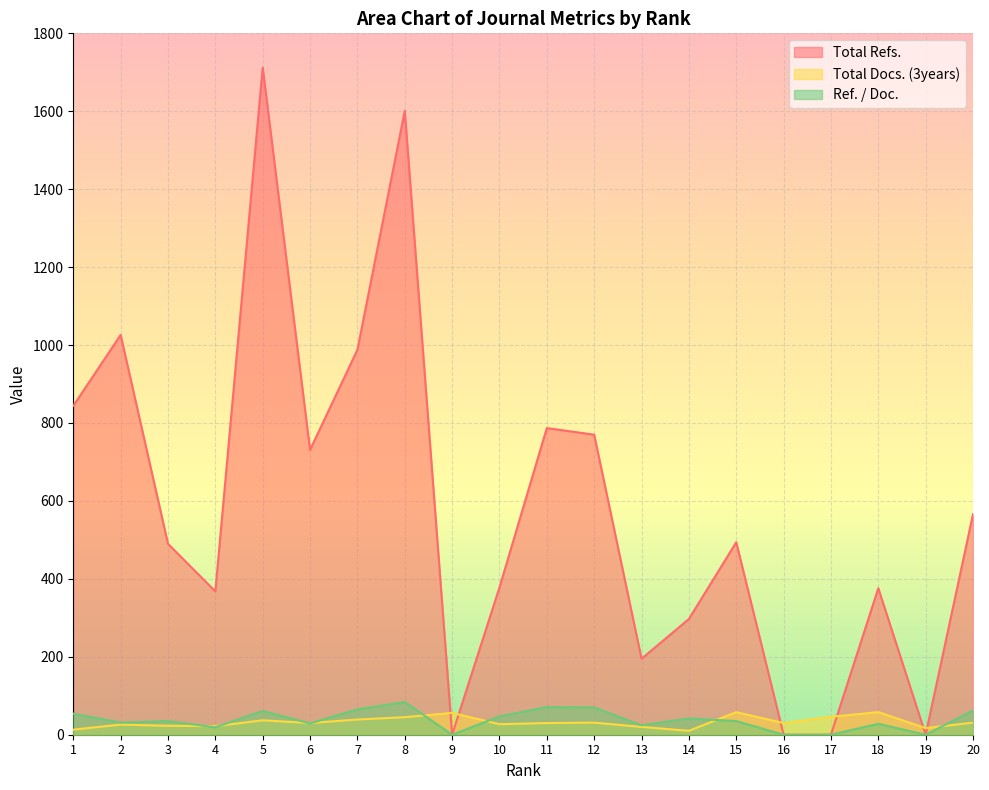

Reading left to right, what are all the values shown in this chart?

Total Refs.: 1=844	2=1026	3=490	4=368	5=1712	6=731	7=988	8=1601	9=0	10=378	11=787	12=770	13=195	14=297	15=494	16=0	17=0	18=376	19=0	20=566
Total Docs. (3years): 1=13	2=26	3=23	4=22	5=37	6=30	7=39	8=45	9=56	10=27	11=30	12=31	13=20	14=10	15=58	16=30	17=46	18=58	19=17	20=31
Ref. / Doc.: 1=54	2=31	3=35	4=19	5=61	6=29	7=65	8=84	9=0	10=47	11=71	12=70	13=24	14=42	15=35	16=0	17=0	18=28	19=0	20=62